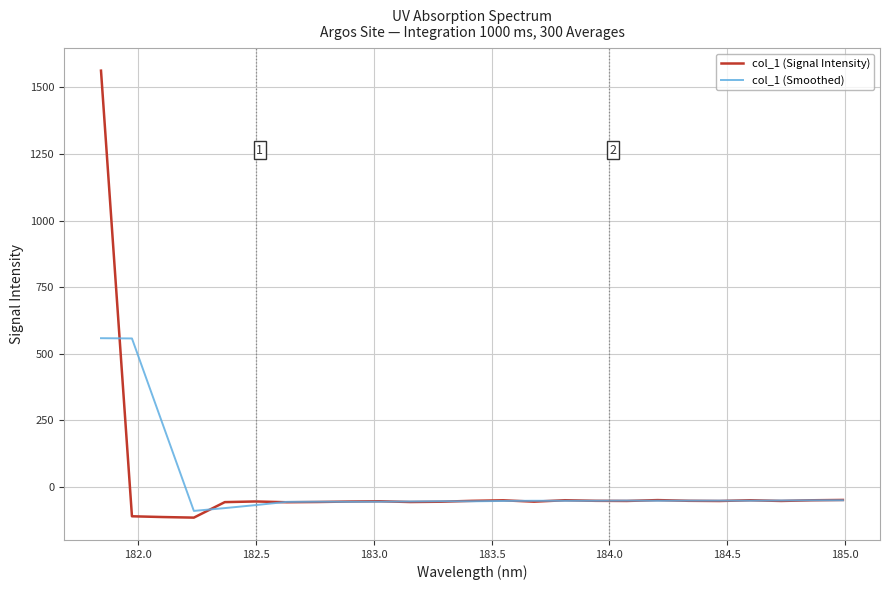

Which series has the largest range (max minus min)?

col_1 (Signal Intensity)